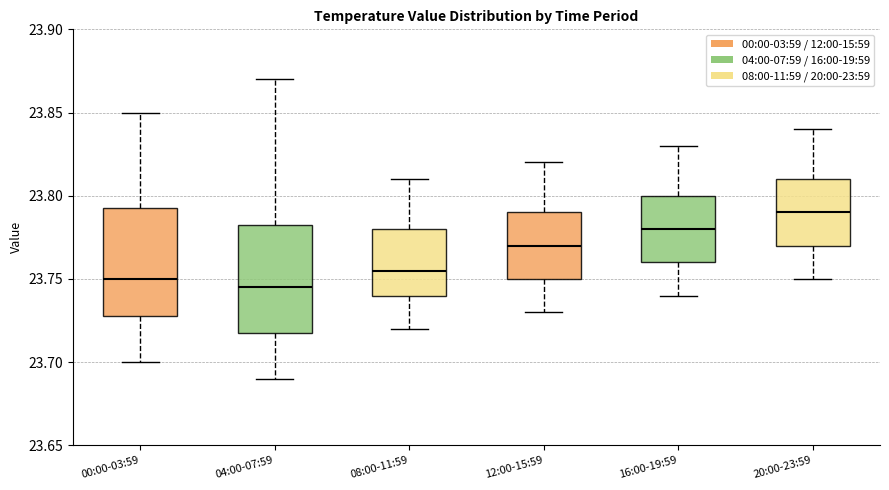

Reading left to right, read every box against the y-axis: the position of its median line, the range the box covers, and the ends of its whiskers. The values are not printed on the chart, so give them approximately, as read against the axis.

00:00-03:59: median 23.750, box 23.730 to 23.795, whiskers 23.700 to 23.850
04:00-07:59: median 23.745, box 23.720 to 23.785, whiskers 23.690 to 23.870
08:00-11:59: median 23.755, box 23.740 to 23.780, whiskers 23.720 to 23.810
12:00-15:59: median 23.770, box 23.750 to 23.790, whiskers 23.730 to 23.820
16:00-19:59: median 23.780, box 23.760 to 23.800, whiskers 23.740 to 23.830
20:00-23:59: median 23.790, box 23.770 to 23.810, whiskers 23.750 to 23.840